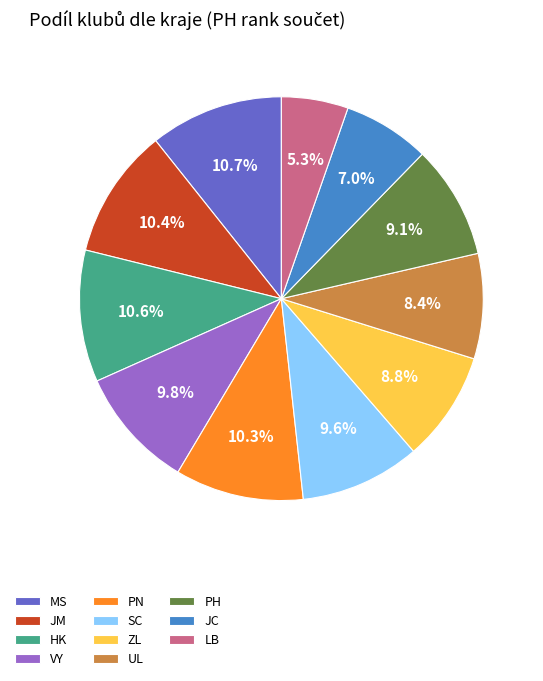

How many slices are in this pie chart?

11